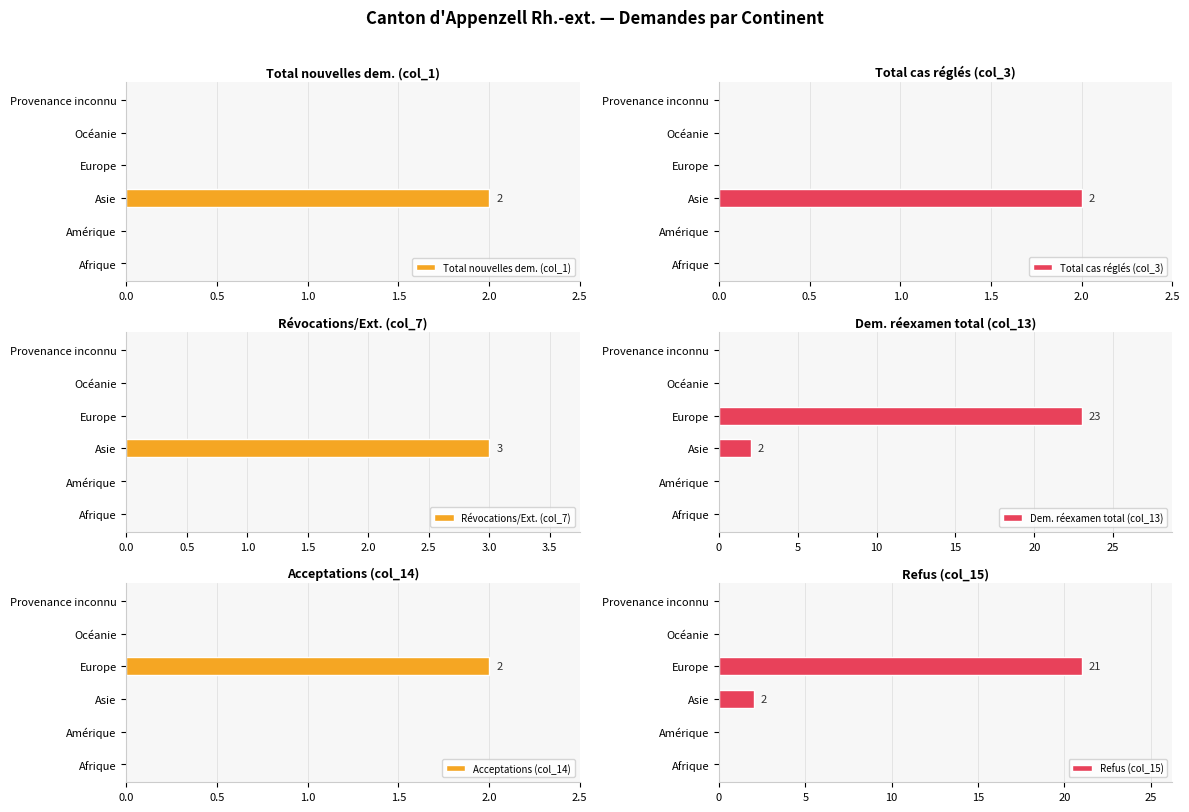

The Total nouvelles dem. (col_1) series shows 0 at Afrique. True or false?

True